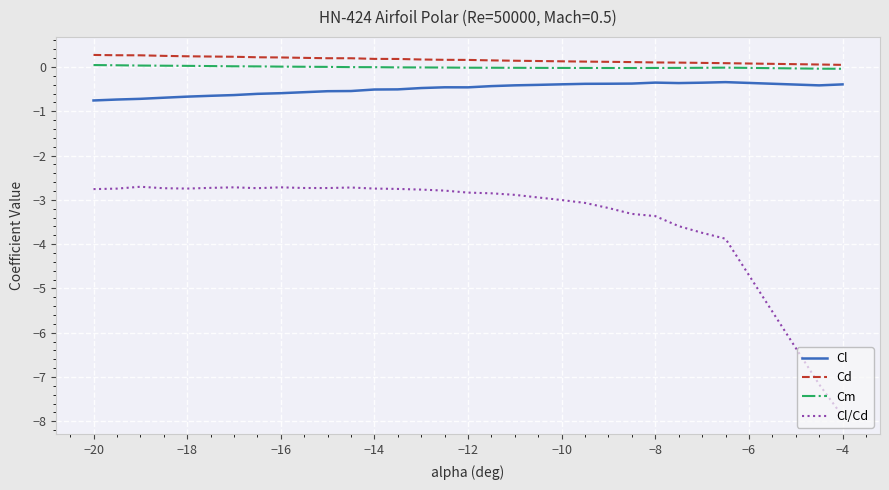

Which series has the largest range (max minus min)?

Cl/Cd